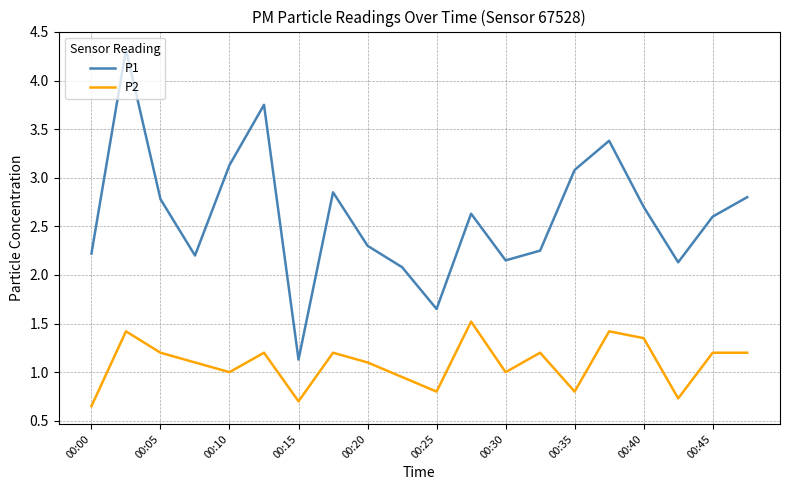

In P2, how many points are lower than both neighbors (excluding endpoints)?

6